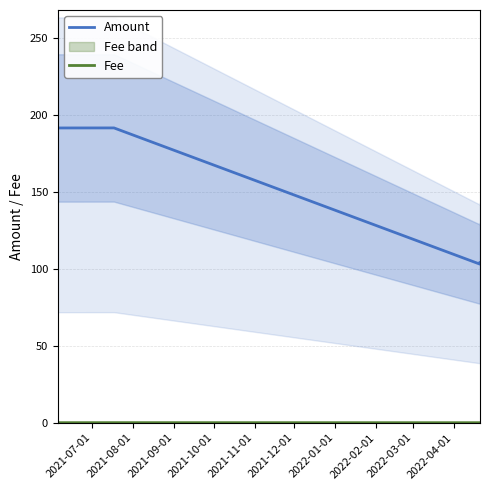

What is the lowest value of the Amount series?

103.0